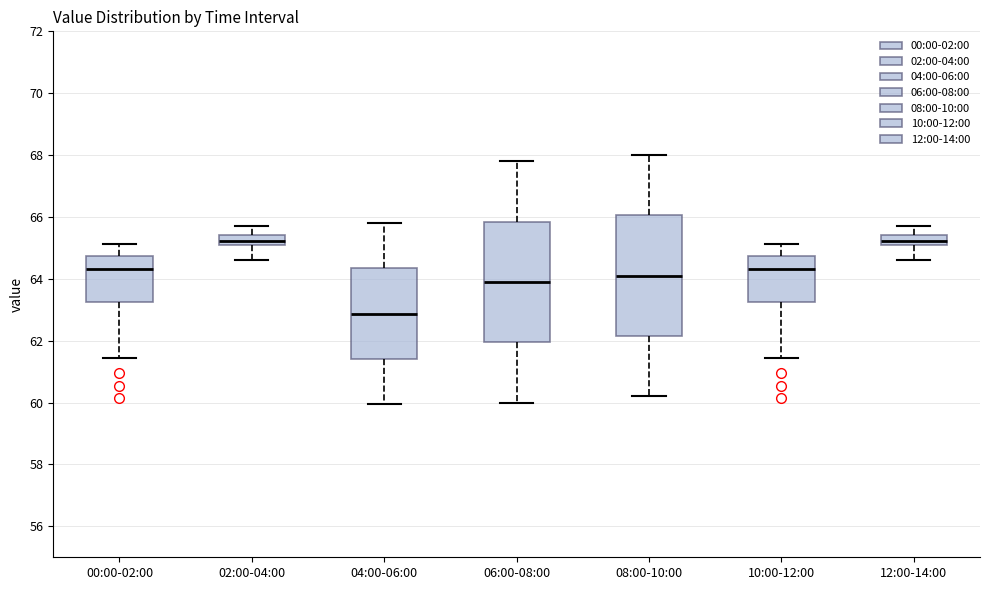

Where does the lower whisker of the box for 12:00-14:00 end on the y-axis? The values are not printed on the chart, so give them approximately, as read against the axis.

64.6